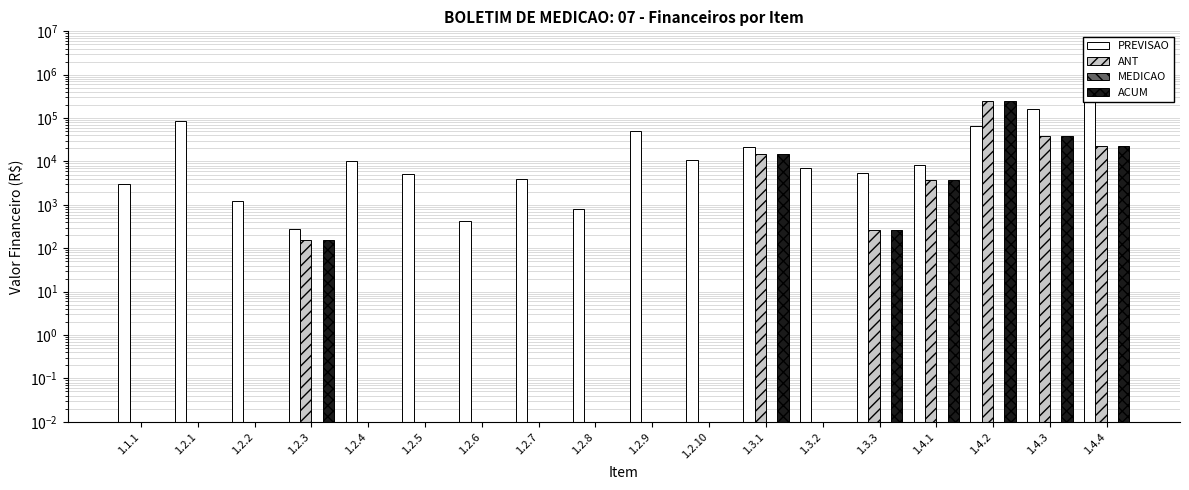

What is the total value across all series at 1.2.8?

804.8